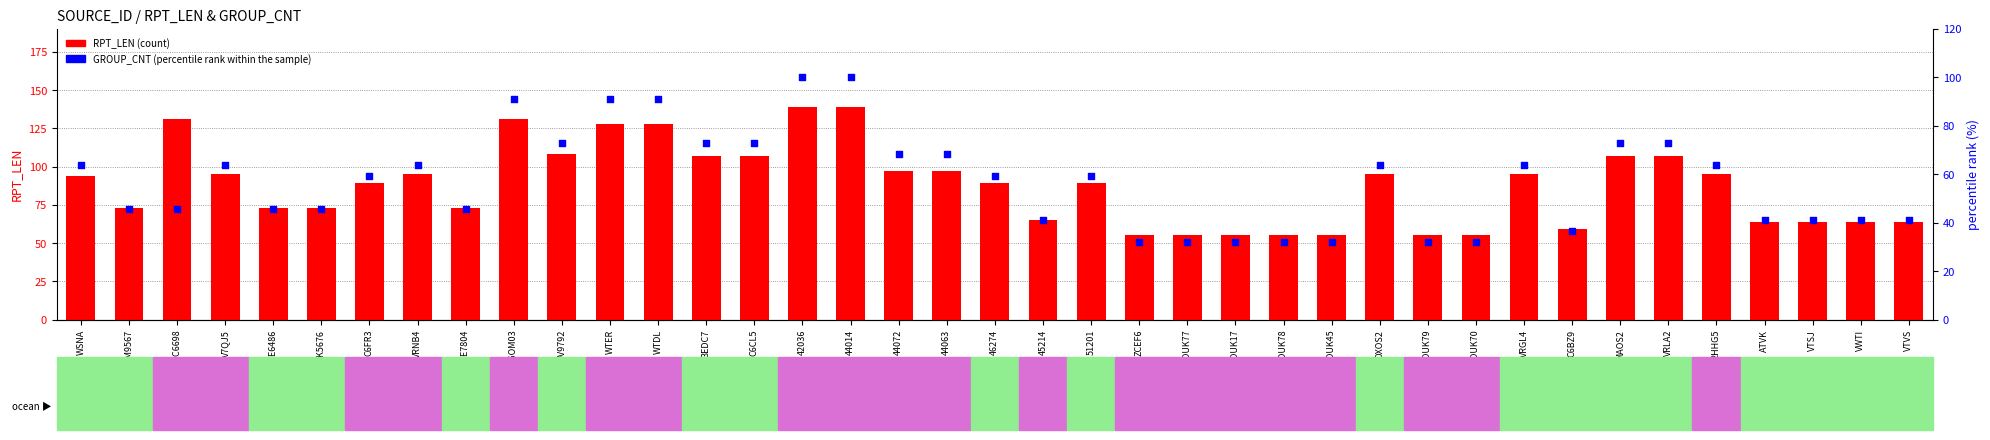

At how many categories does at least one series exceed 55?

32